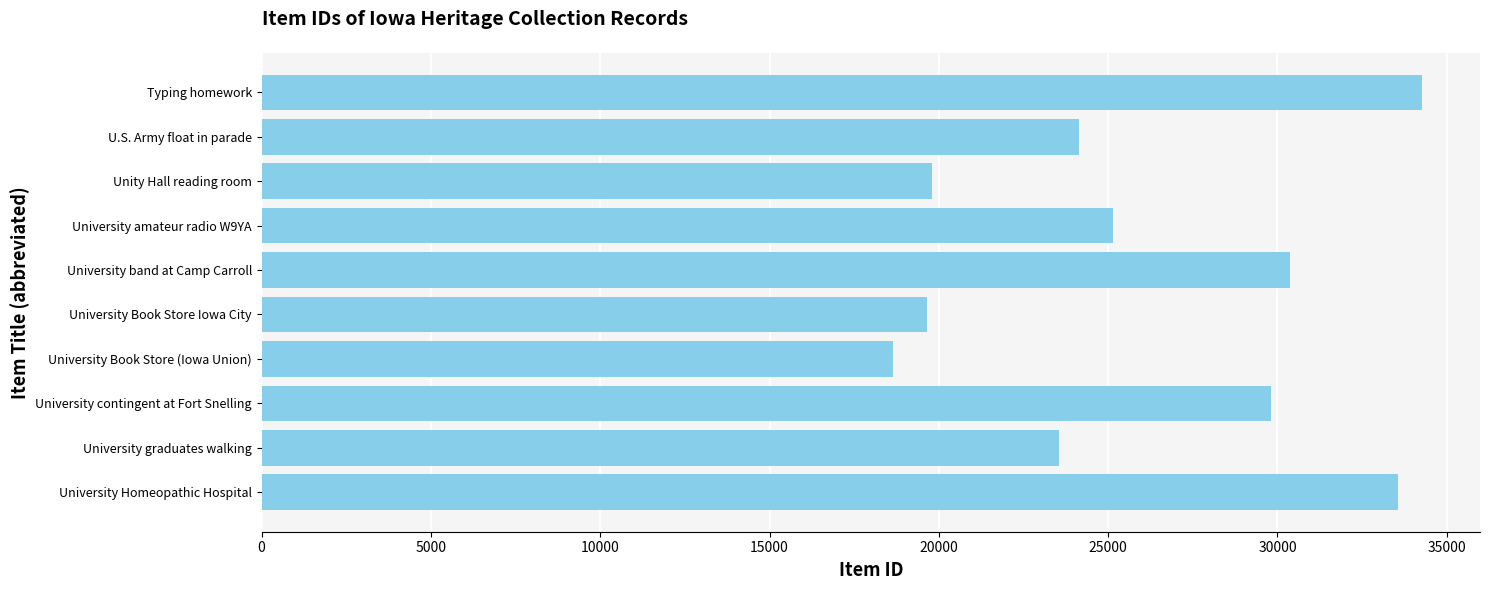

What is the minimum value shown in the chart?

18645